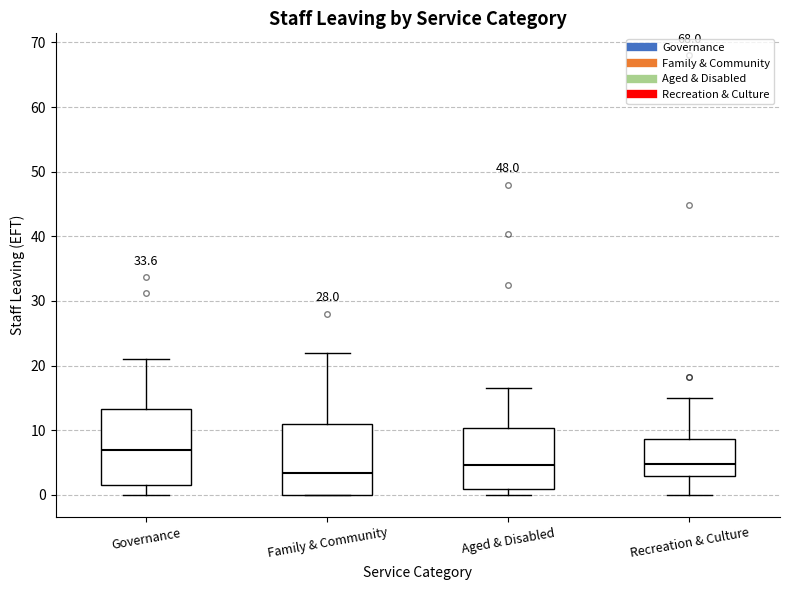

Where is the upper edge of the box for Aged & Disabled on the y-axis? The values are not printed on the chart, so give them approximately, as read against the axis.

10